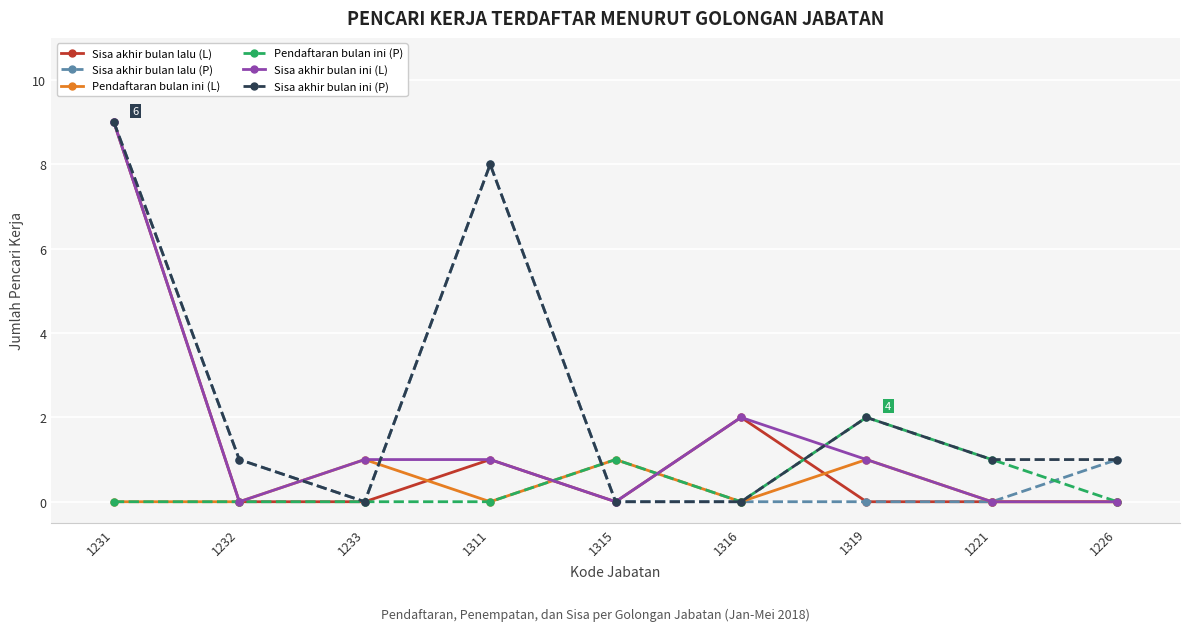

Where does the Sisa akhir bulan ini (L) series first go above 1?

1231